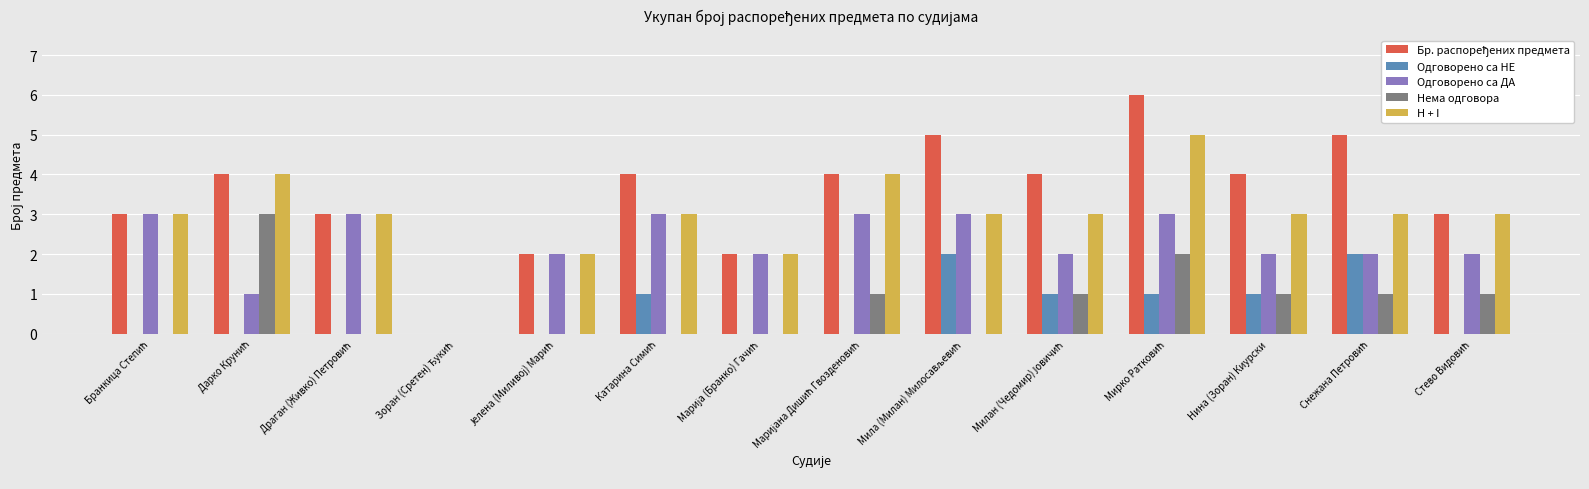

What is the highest value of the H + I series?

5